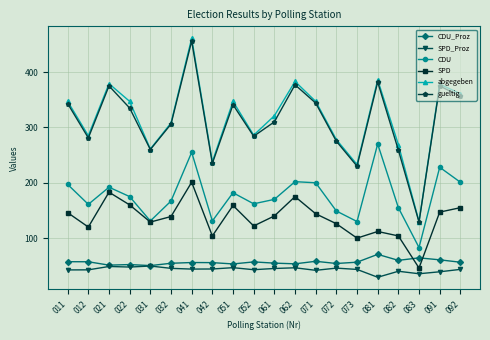

At how many categories does at least one series exceed 97?

20